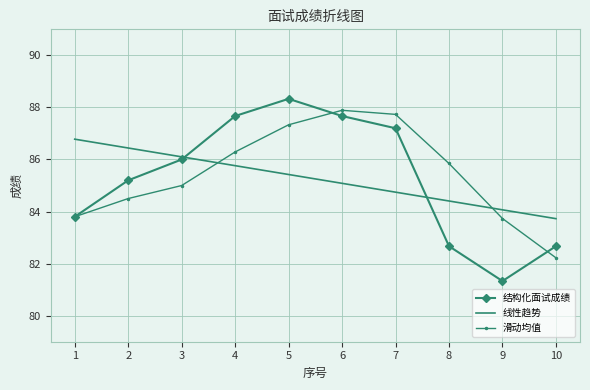

True or false: 结构化面试成绩 has more than 0 points higher than both neighbors.

True